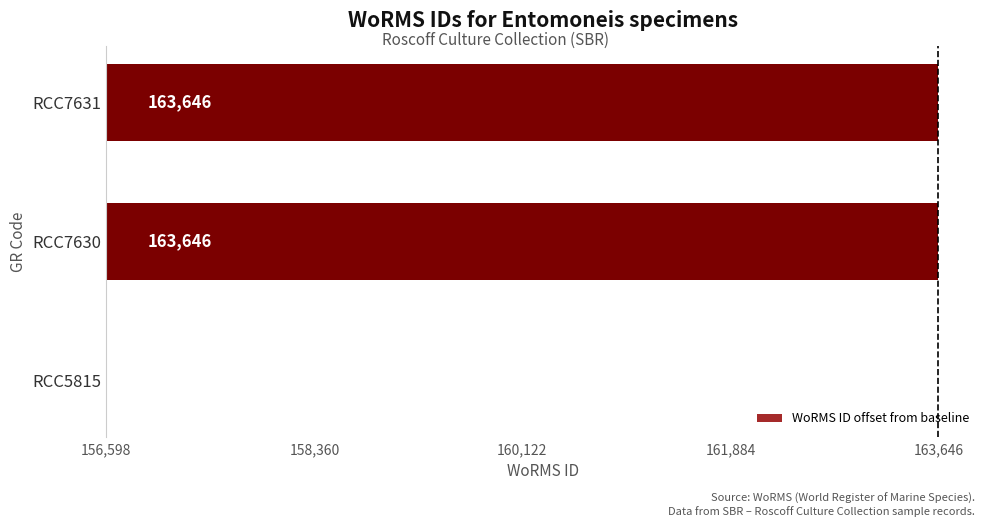

Are the bars horizontal?

Yes